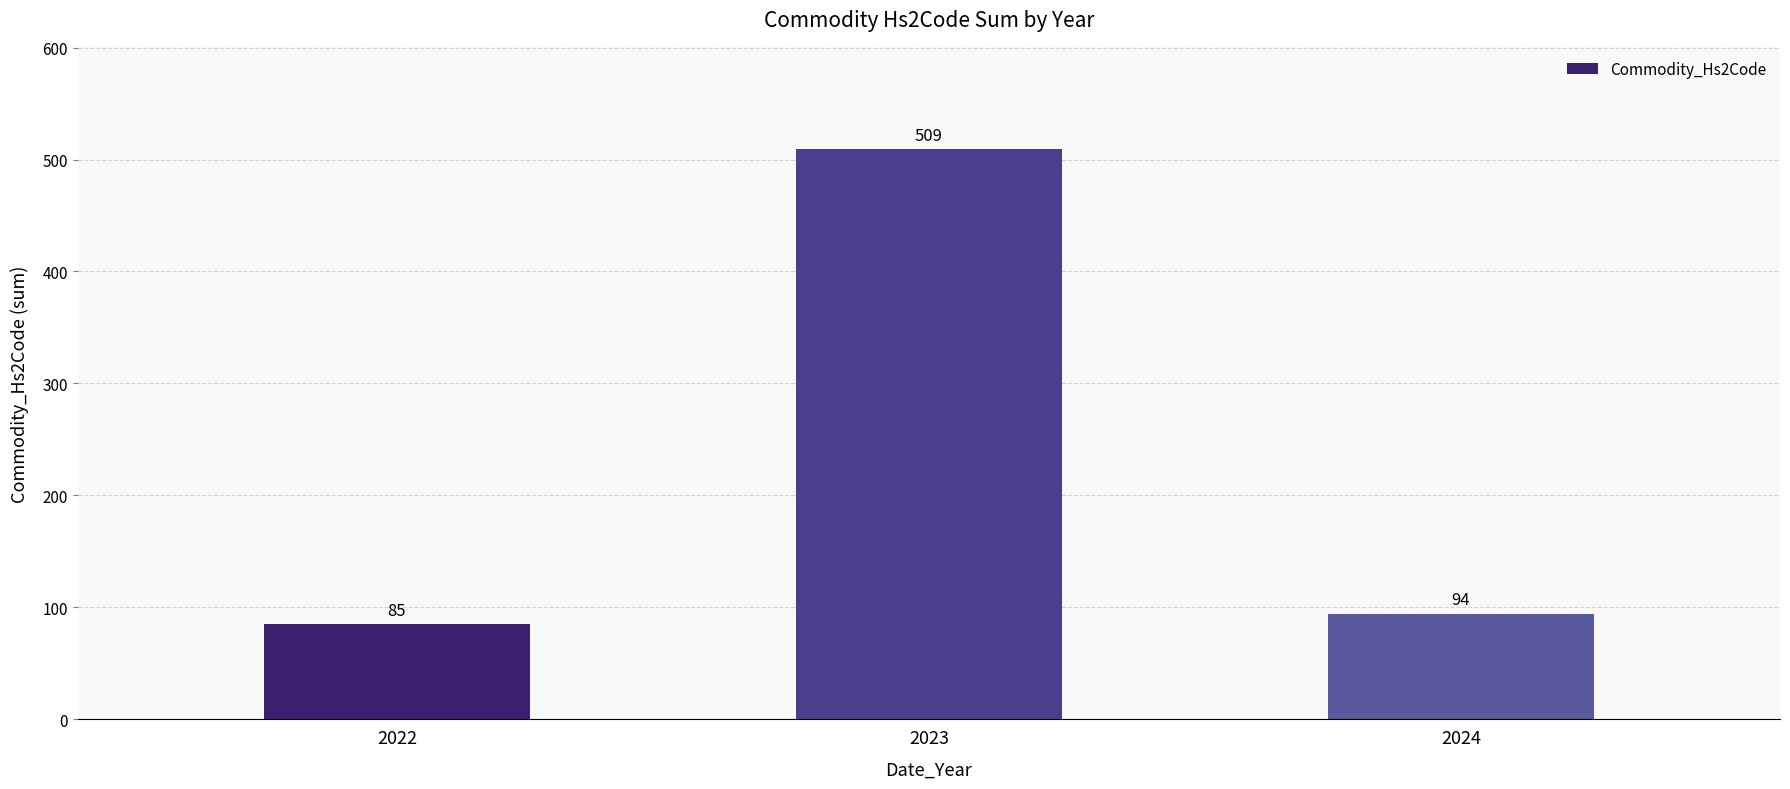

Does the chart contain stacked bars?

No